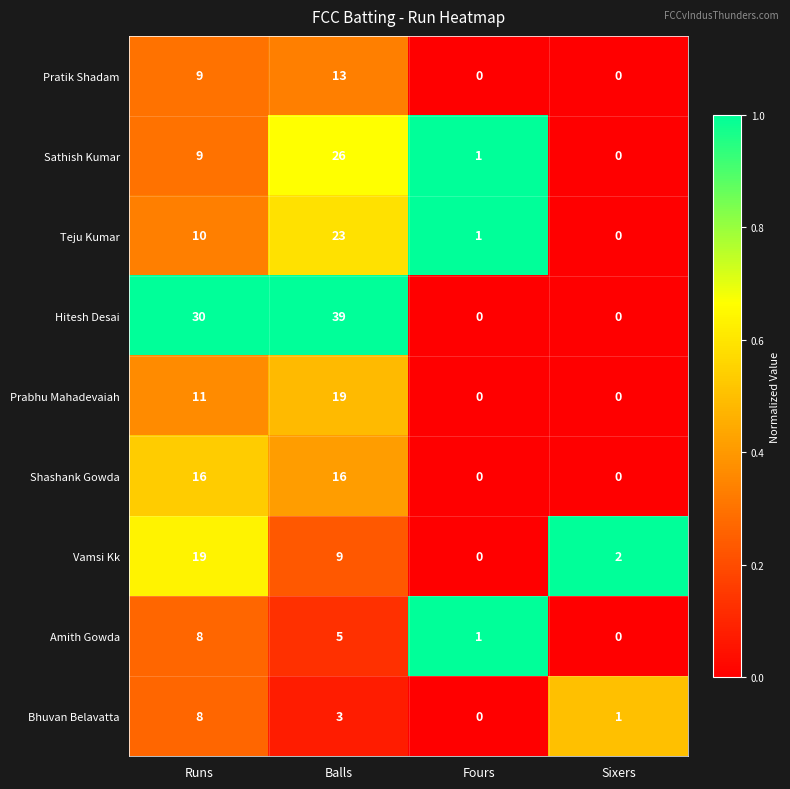

How many distinct data groups are displayed?

9